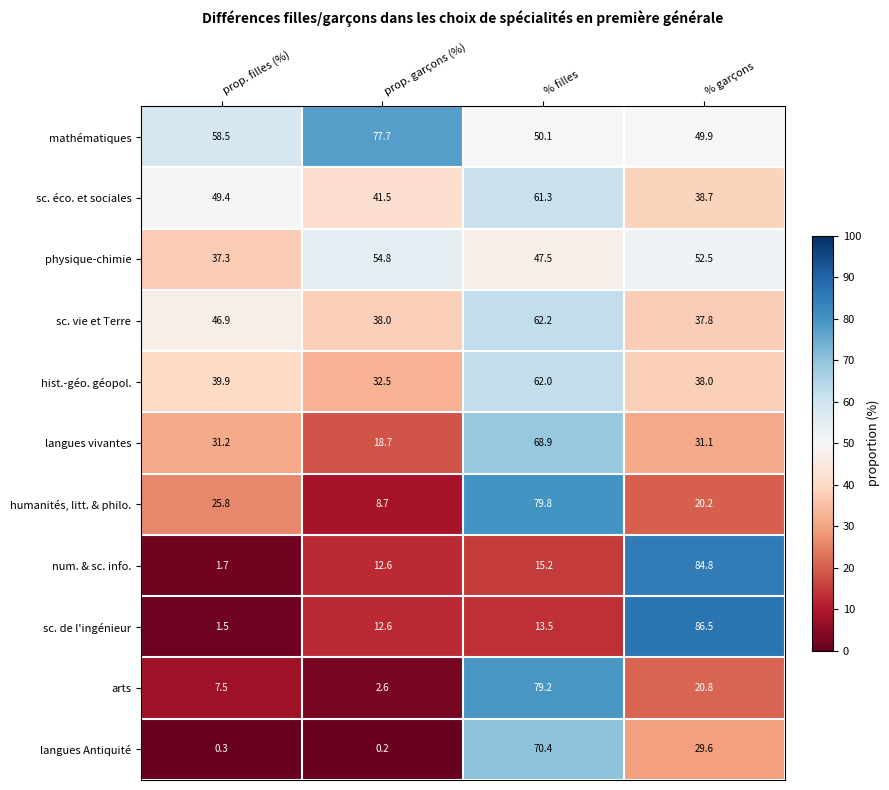

What is the difference between the highest and lowest values at prop. garçons (%)?

77.5